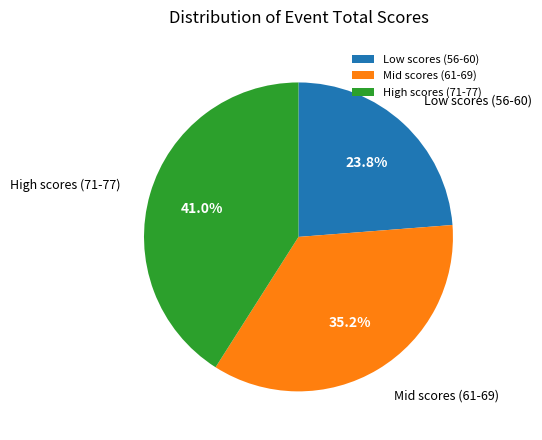

How much of the chart is everything except Low scores (56-60)?

76.2%